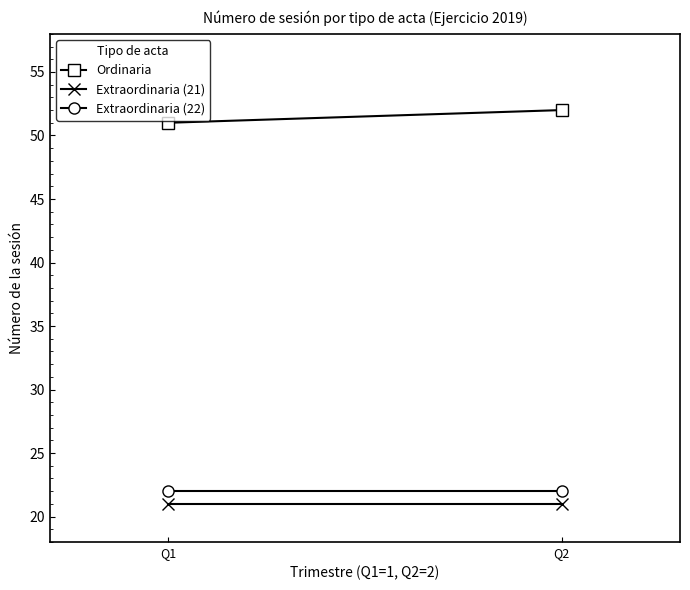

Which series has the largest total across all categories?

Ordinaria